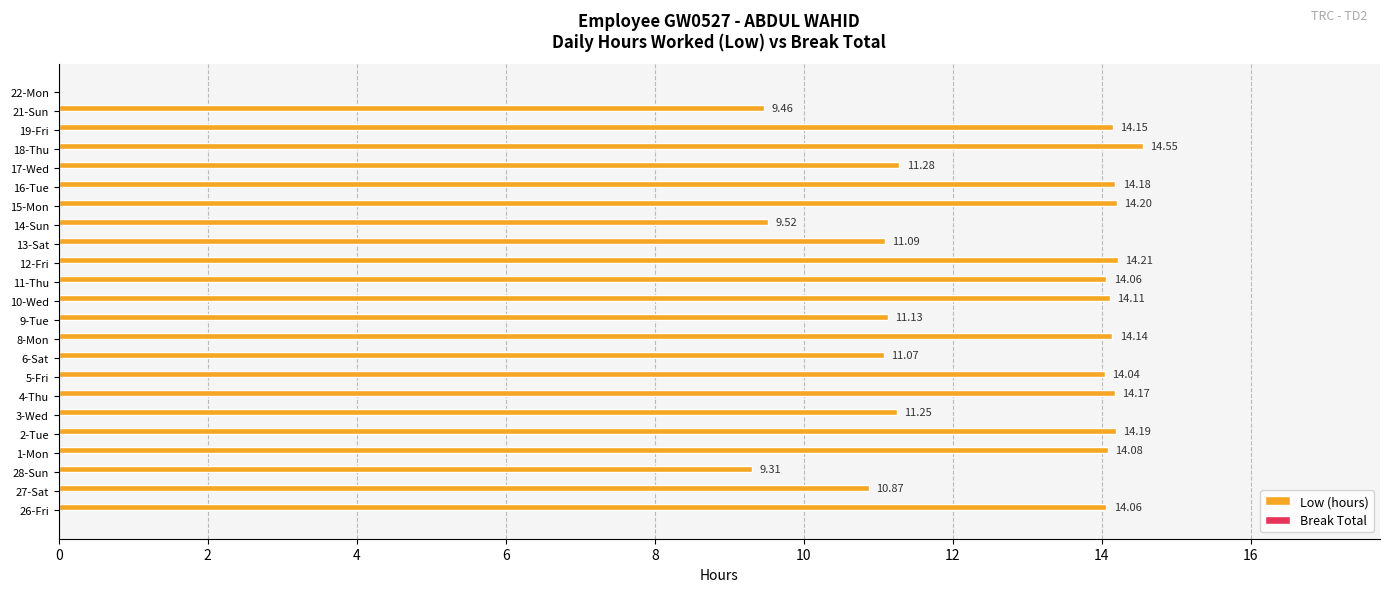

What is the sum of the values at 22-Mon and 11-Thu?

14.1